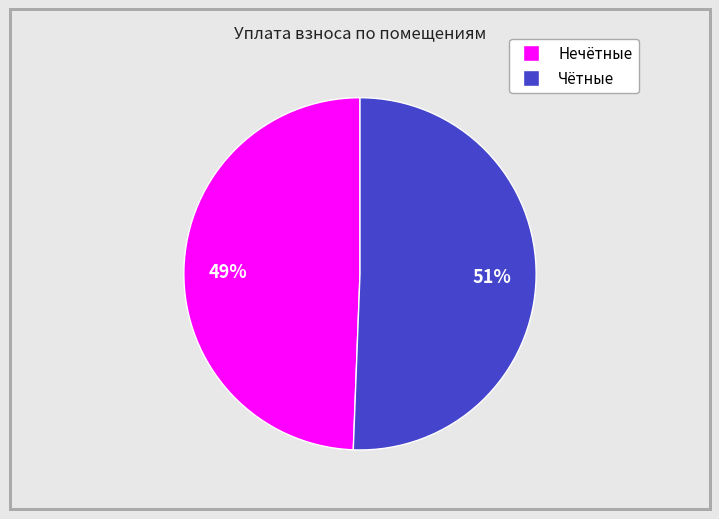

Does any single category account for the majority?

Yes